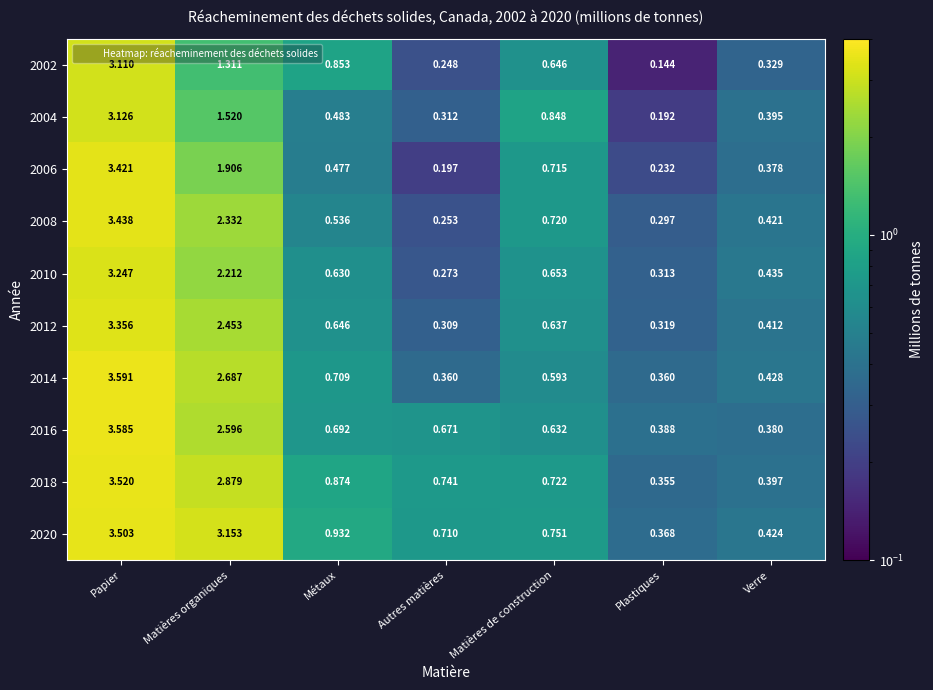

Which series has the largest total across all categories?

2020